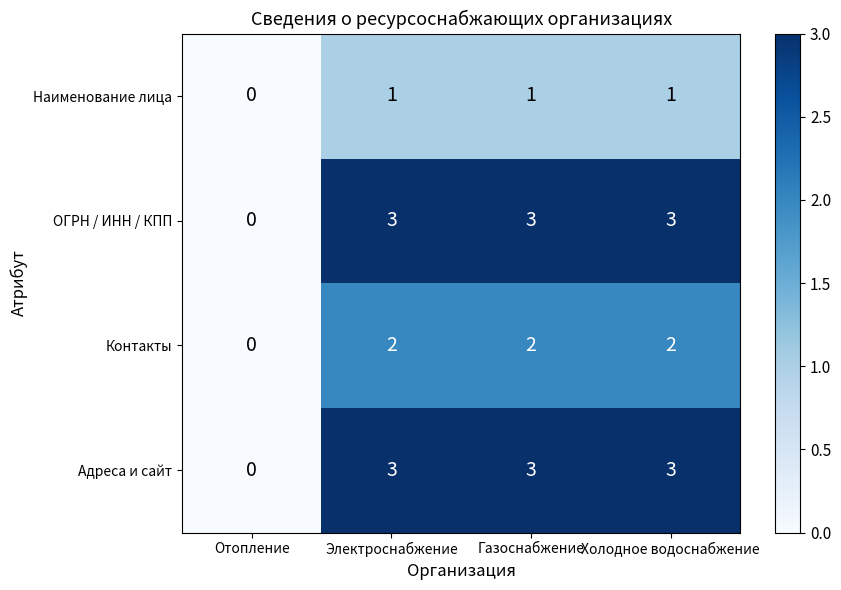

Reading right to left, extract all data points from this chart.

Наименование лица: 1	1	1	0
ОГРН / ИНН / КПП: 3	3	3	0
Контакты: 2	2	2	0
Адреса и сайт: 3	3	3	0